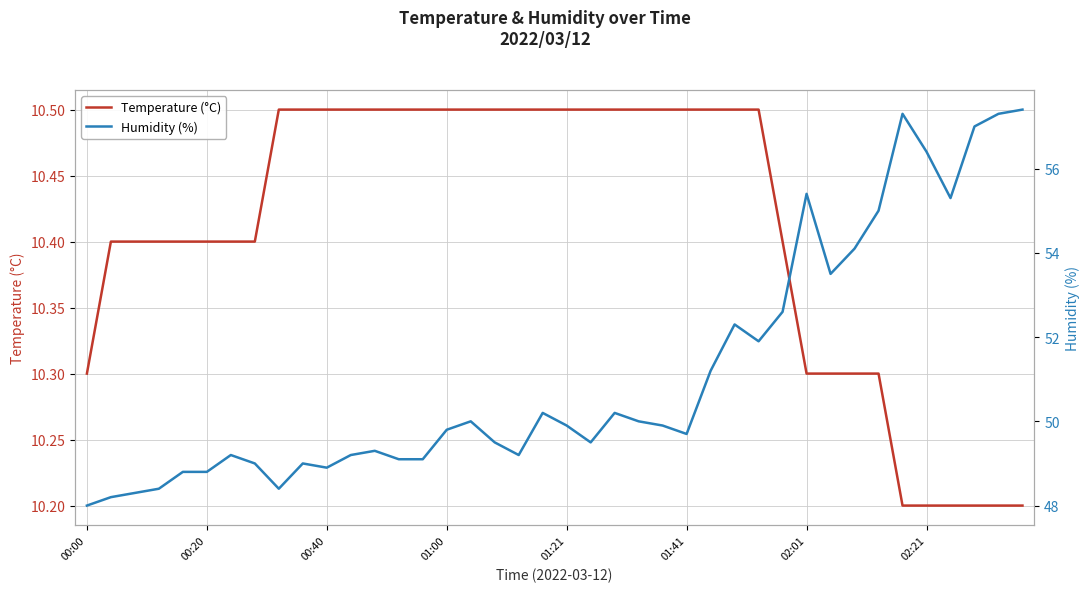

The value of Temperature (°C) at 33 is 10.3. True or false?

True